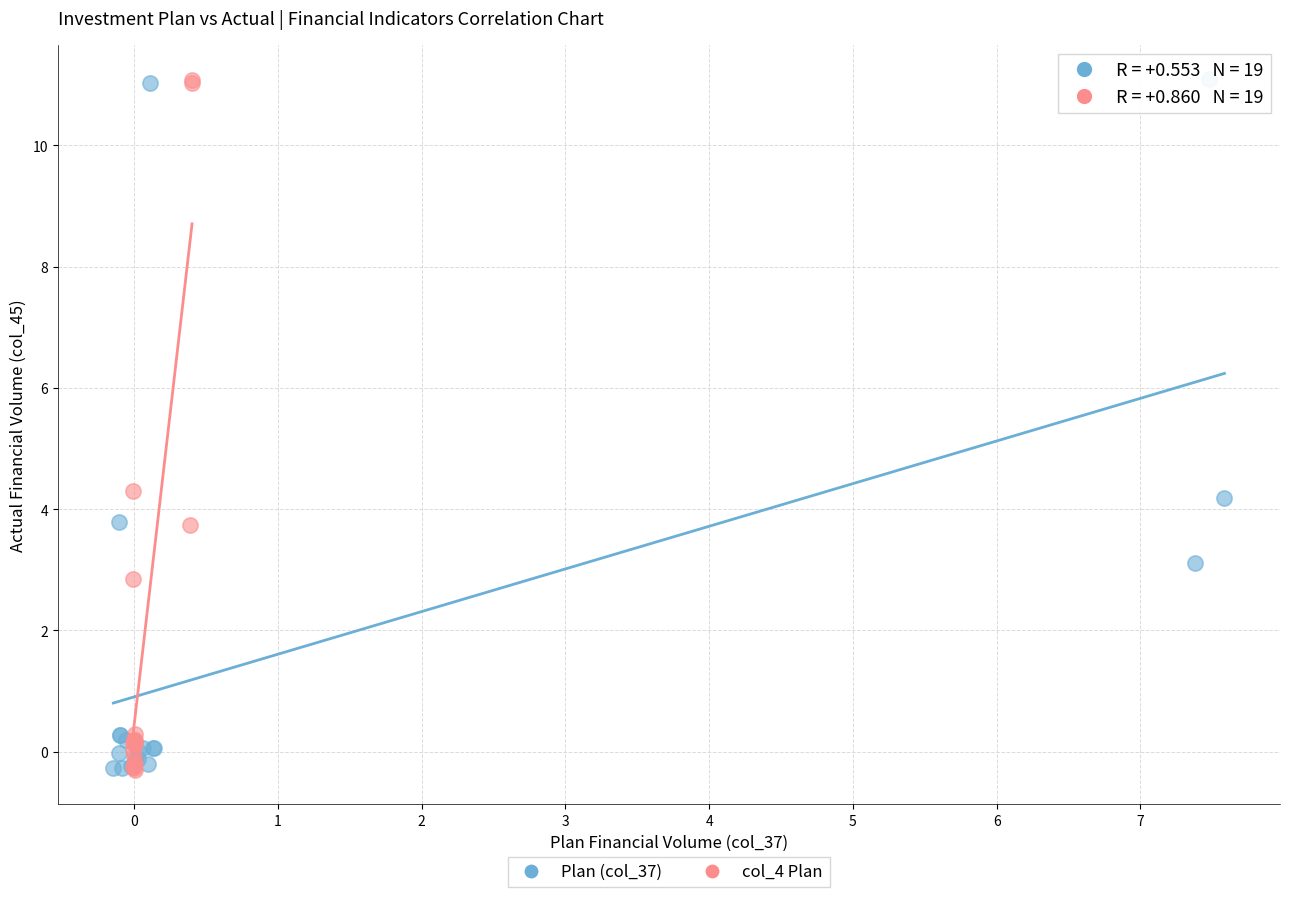

What are all the series names shown in the legend?

Plan (col_37), col_4 Plan